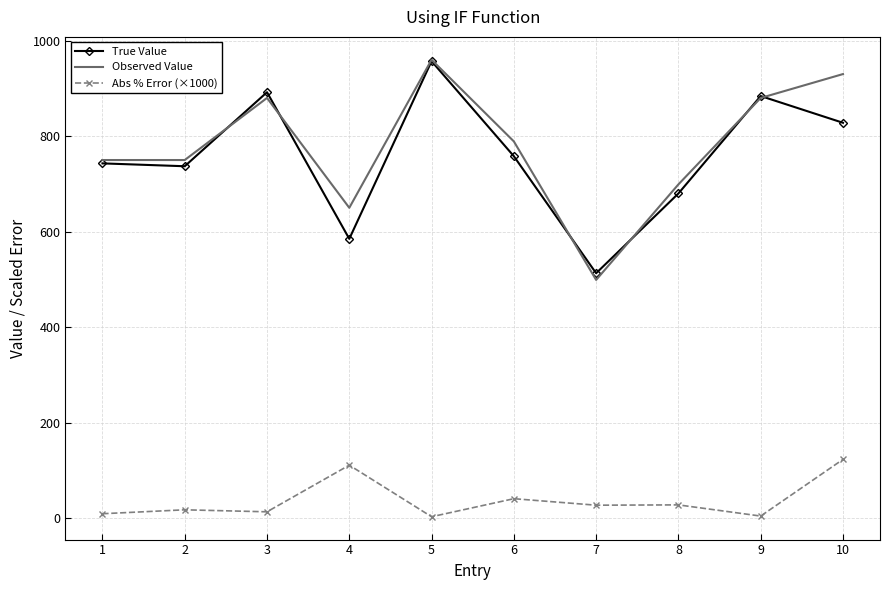

What is the minimum value shown in the chart?

3.1